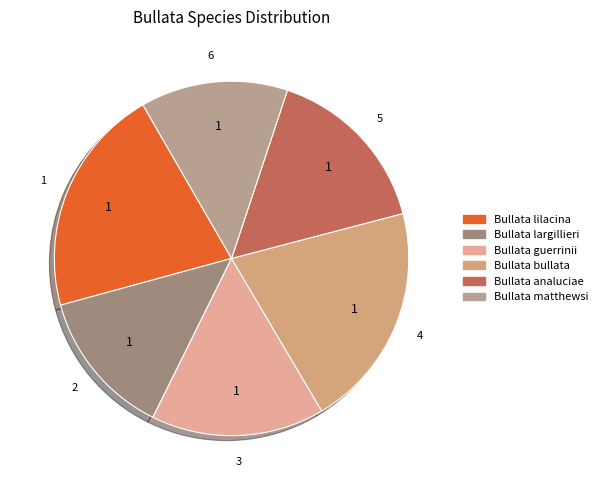

Which category has the smallest portion of the pie?

Bullata matthewsi